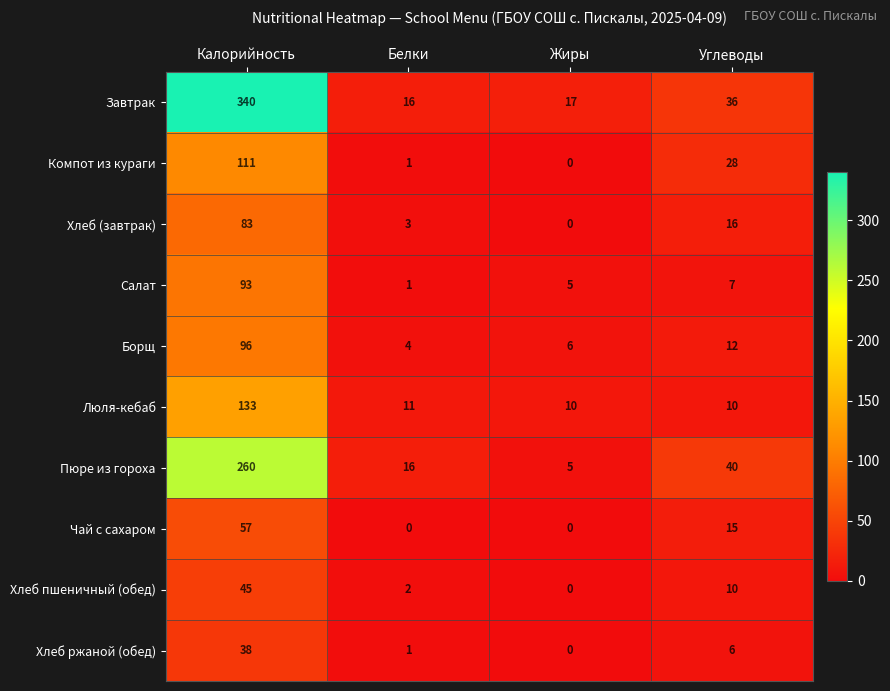

At Калорийность, list the series in order from smallest to largest.

Хлеб ржаной (обед), Хлеб пшеничный (обед), Чай с сахаром, Хлеб (завтрак), Салат, Борщ, Компот из кураги, Люля-кебаб, Пюре из гороха, Завтрак